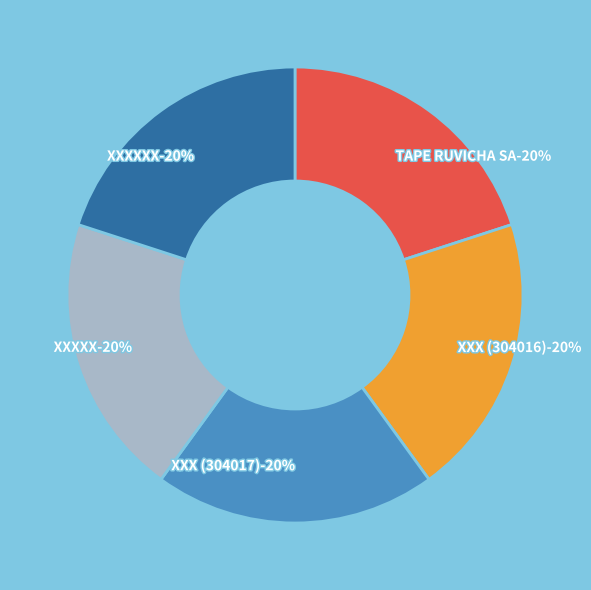

Which has a higher value, TAPE RUVICHA SA or XXX (304016)?

TAPE RUVICHA SA